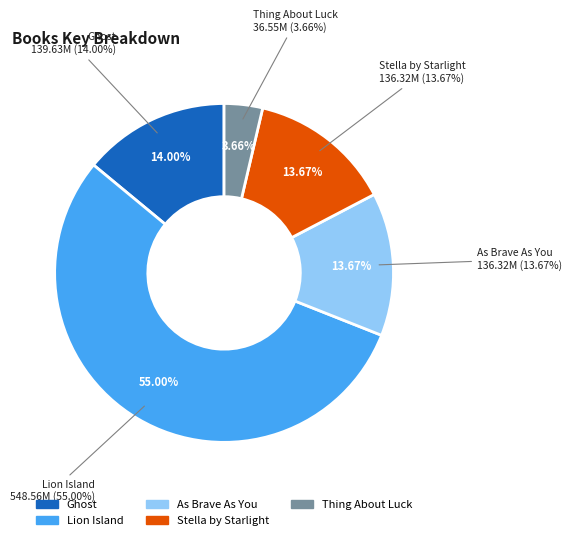

Do Ghost and As Brave As You together represent more than half of the pie?

No